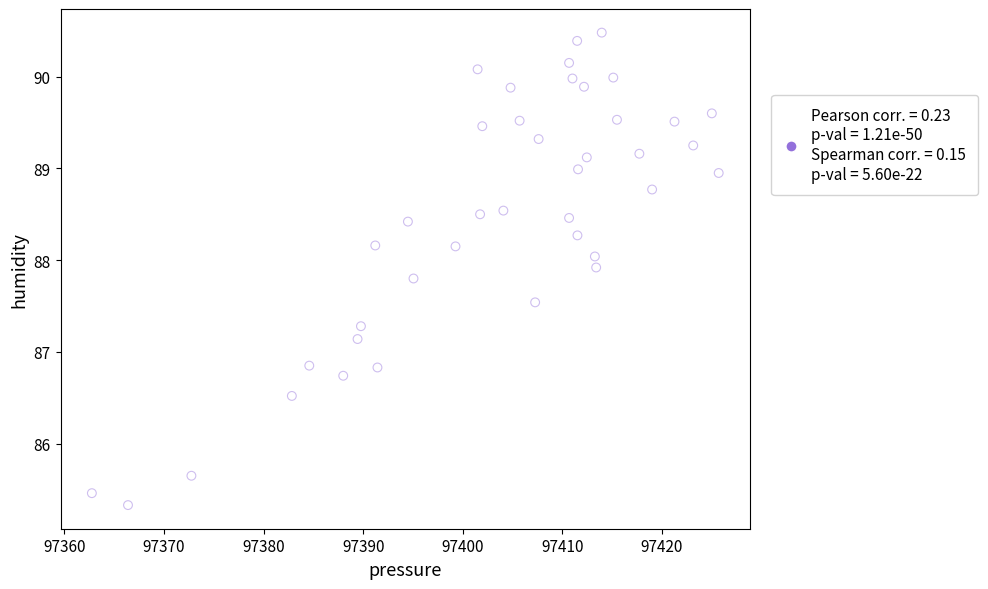

What is the range of X values (max minus min)?

63.0